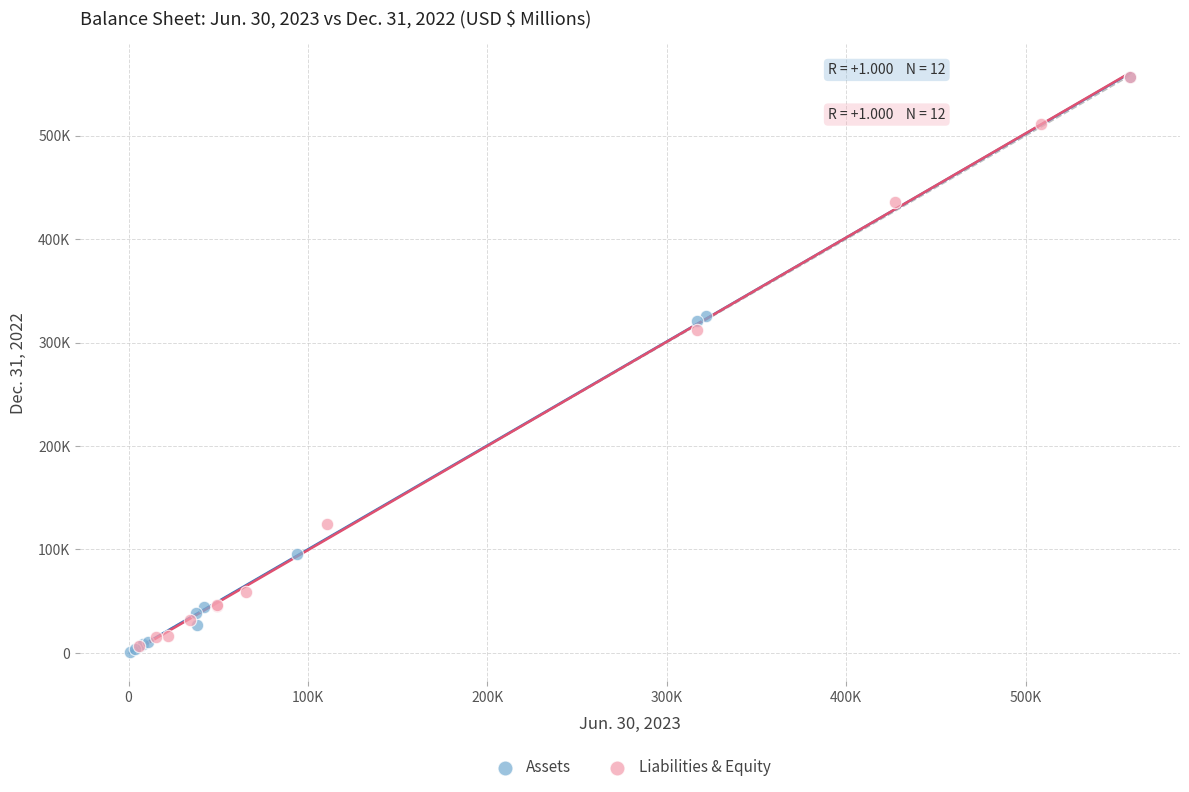

Which series contains the lowest Y value?

Assets